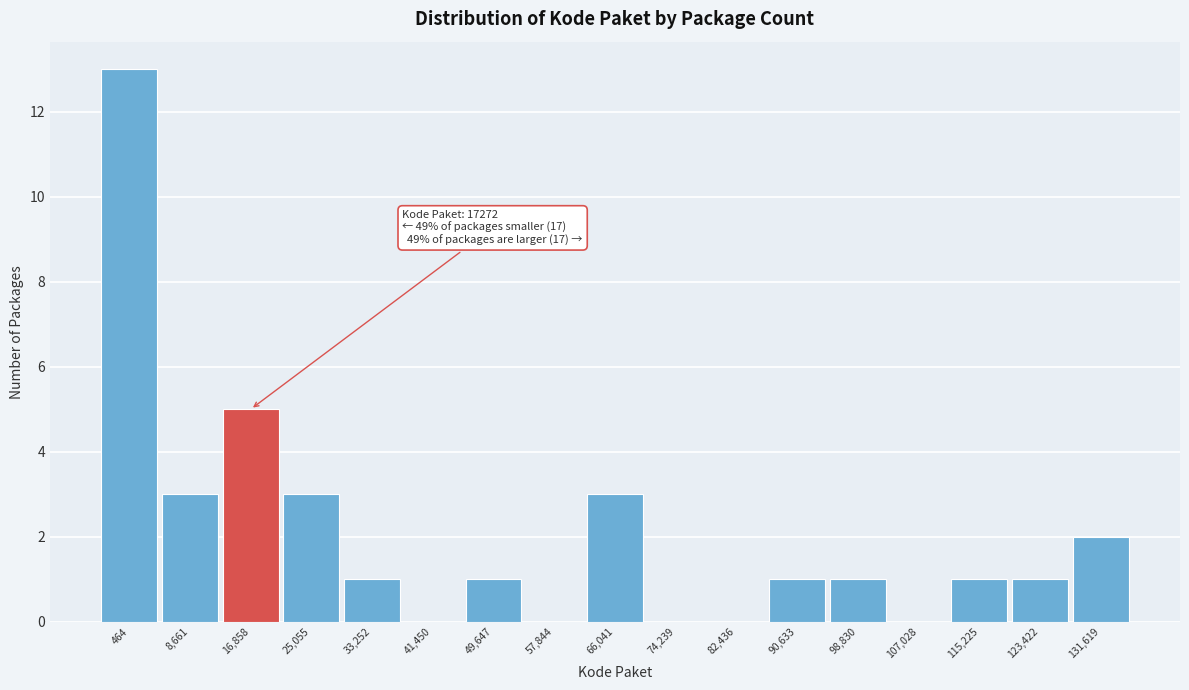

Reading right to left, extract all data points from this chart.

131,619=2	123,422=1	115,225=1	107,028=0	98,830=1	90,633=1	82,436=0	74,239=0	66,041=3	57,844=0	49,647=1	41,450=0	33,252=1	25,055=3	16,858=5	8,661=3	464=13